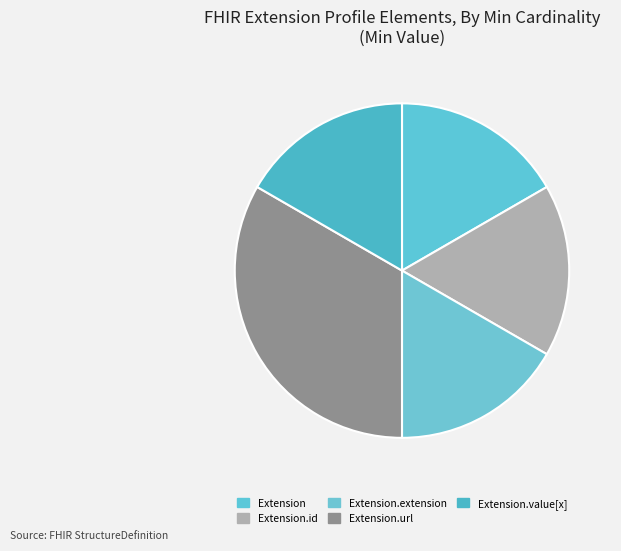

How many slices are in this pie chart?

5